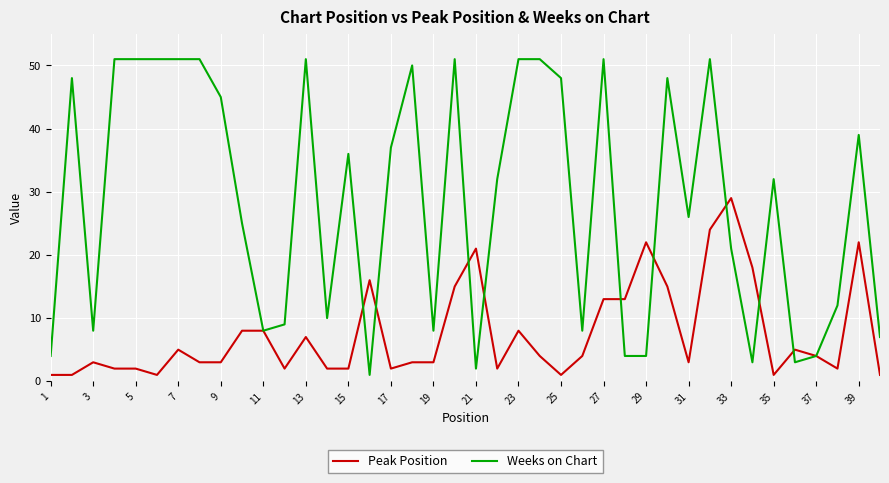

Which series has the largest range (max minus min)?

Weeks on Chart